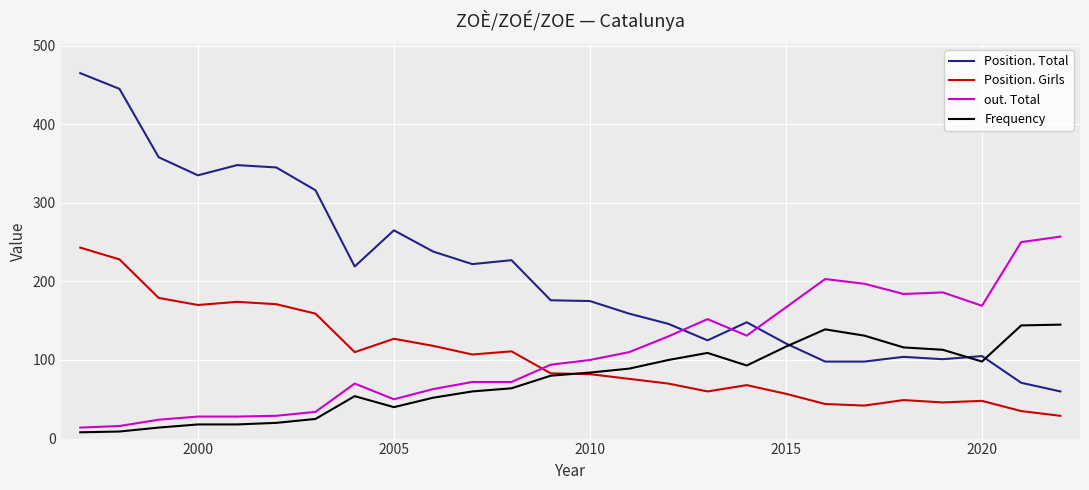

What is the minimum value for out. Total?

14